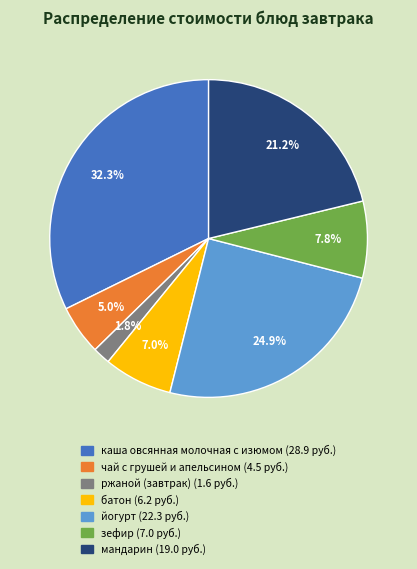

Rank the categories by value from highest to lowest.

каша овсянная молочная с изюмом, йогурт, мандарин, зефир, батон, чай с грушей и апельсином, ржаной (завтрак)